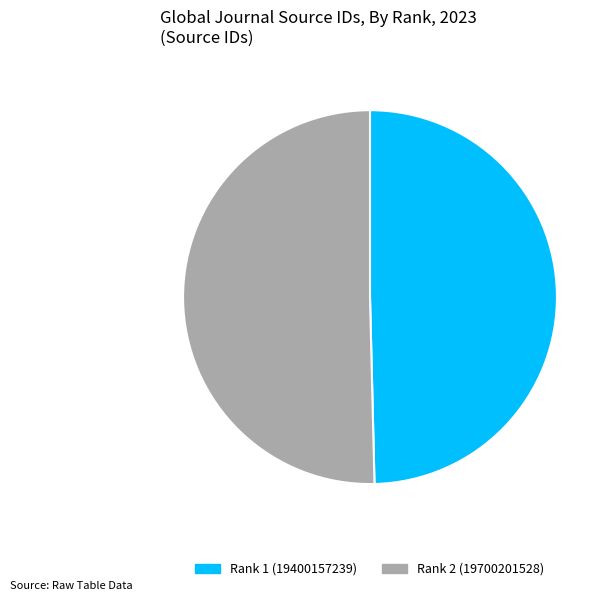

Count the number of slices in the pie.

2